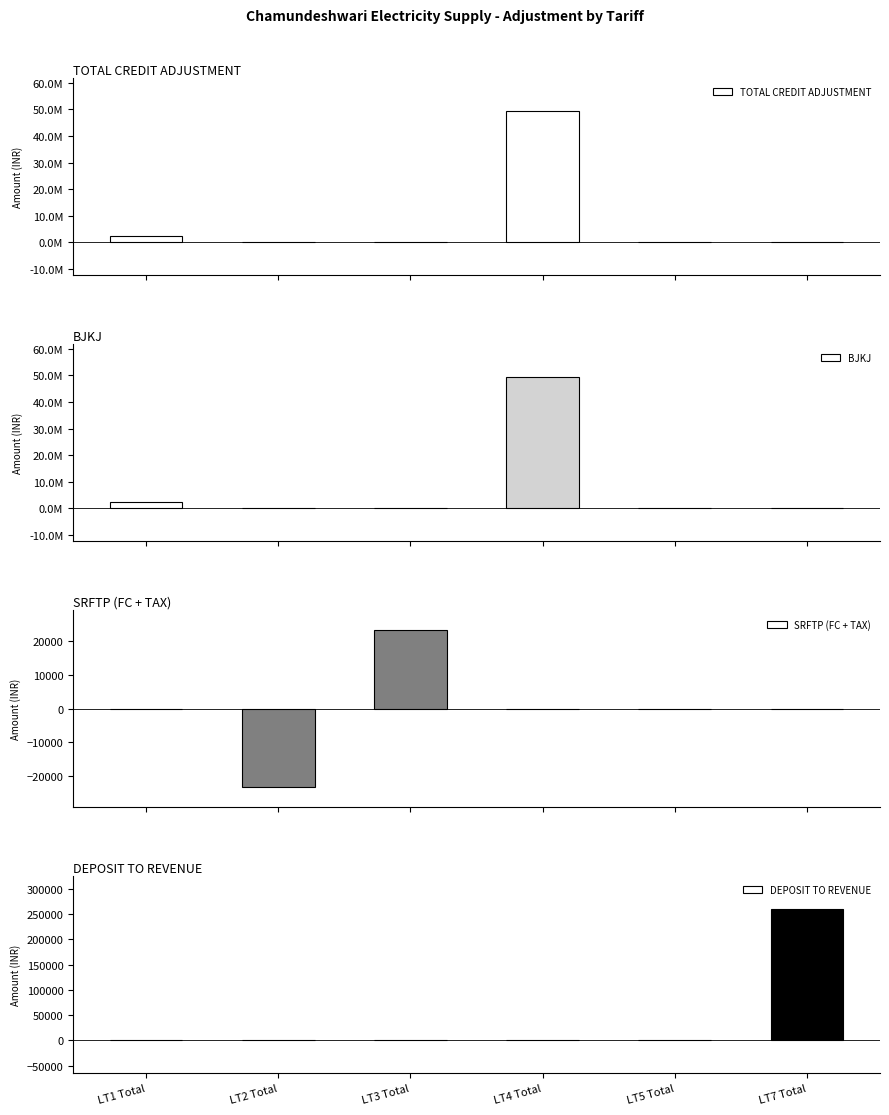

Reading left to right, list all the values displayed in this chart.

TOTAL CREDIT ADJUSTMENT: 2413517.5	-25344.4	32608.8	49429883.2	178.0	260189.0
BJKJ: 2413517.5	-2278.4	0.0	49429883.2	0.0	0.0
SRFTP (FC + TAX): 0.0	-23443.0	23443.0	0.0	0.0	0.0
DEPOSIT TO REVENUE: 0.0	0.0	0.0	0.0	0.0	260189.0